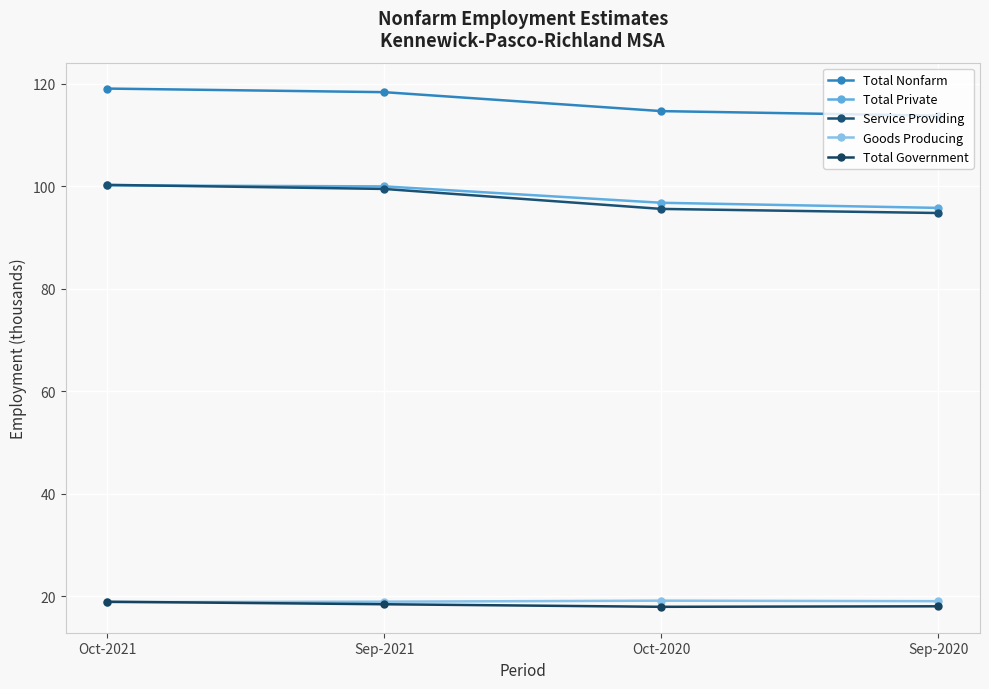

How many lines are shown in the chart?

5